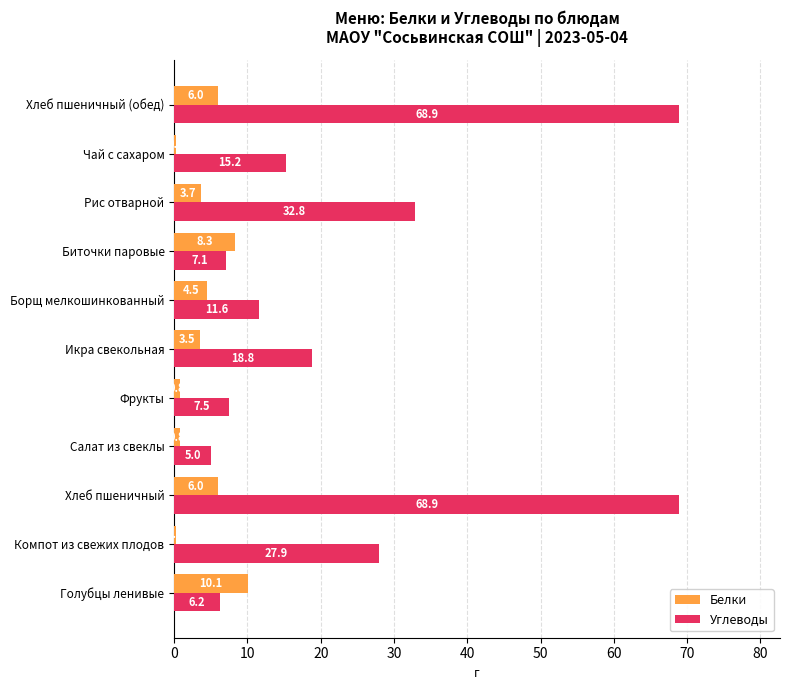

Between Салат из свеклы and Фрукты, which series saw the biggest shift?

Углеводы